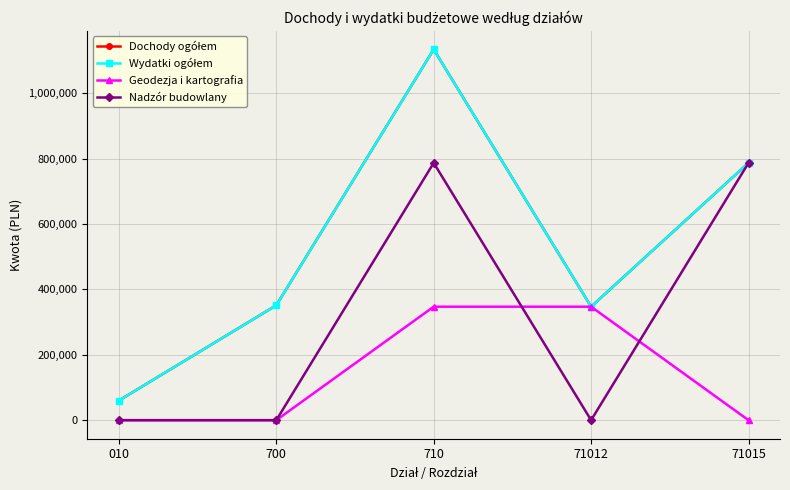

Rank the categories by Geodezja i kartografia value from highest to lowest.

710, 71012, 010, 700, 71015